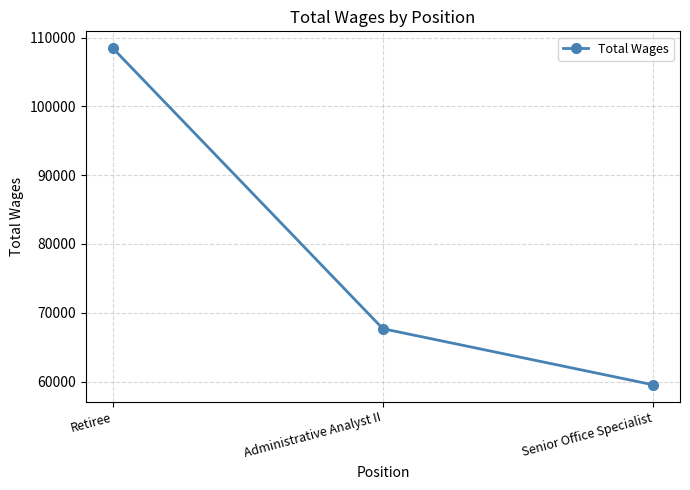

What is the average value?

78563